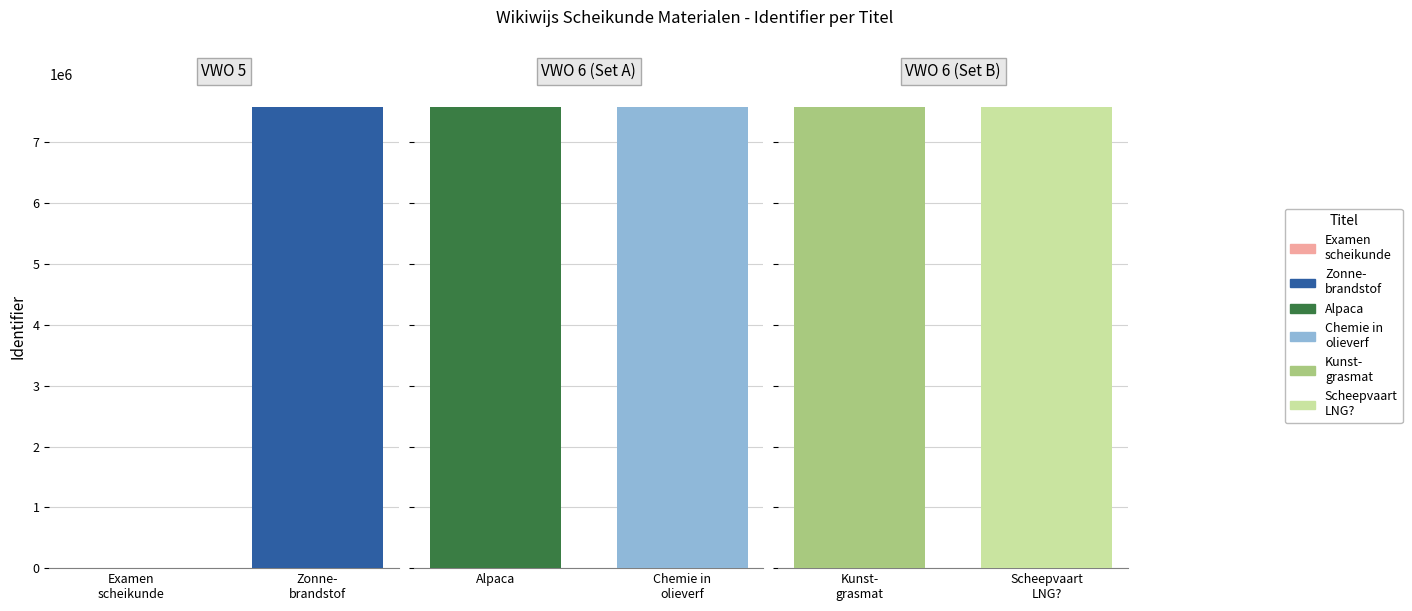

List the labels in order of value, smallest first.

Examen scheikunde havo 1e tijdvak 2023, Zonnebrandstof, Alpaca, Chemie in olieverf, Kunstgrasmat, Scheepvaart over op LNG?